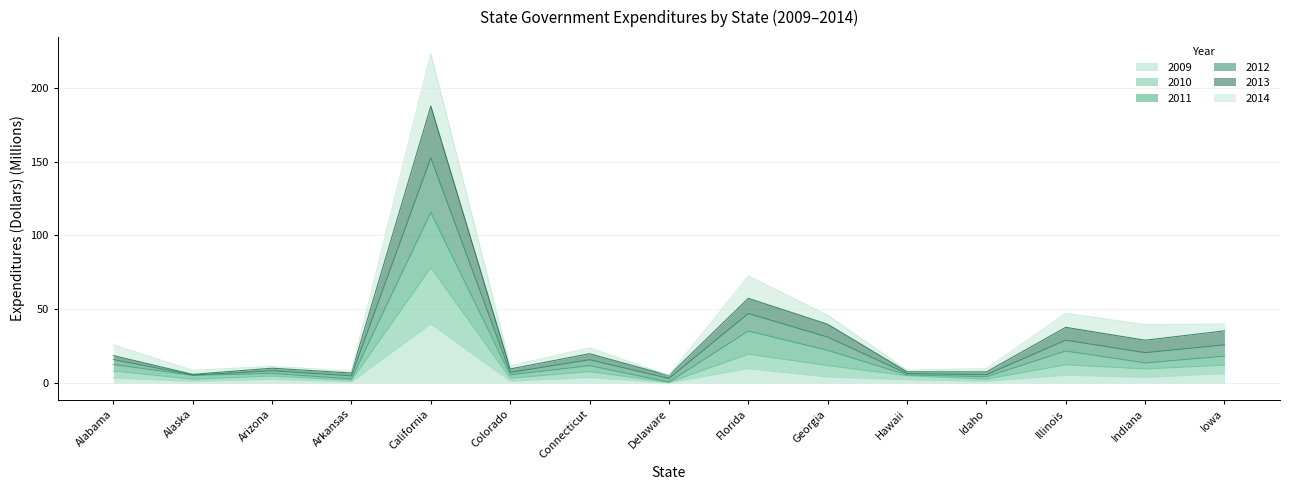

Read the 2011 value at Hawaii.

6.5